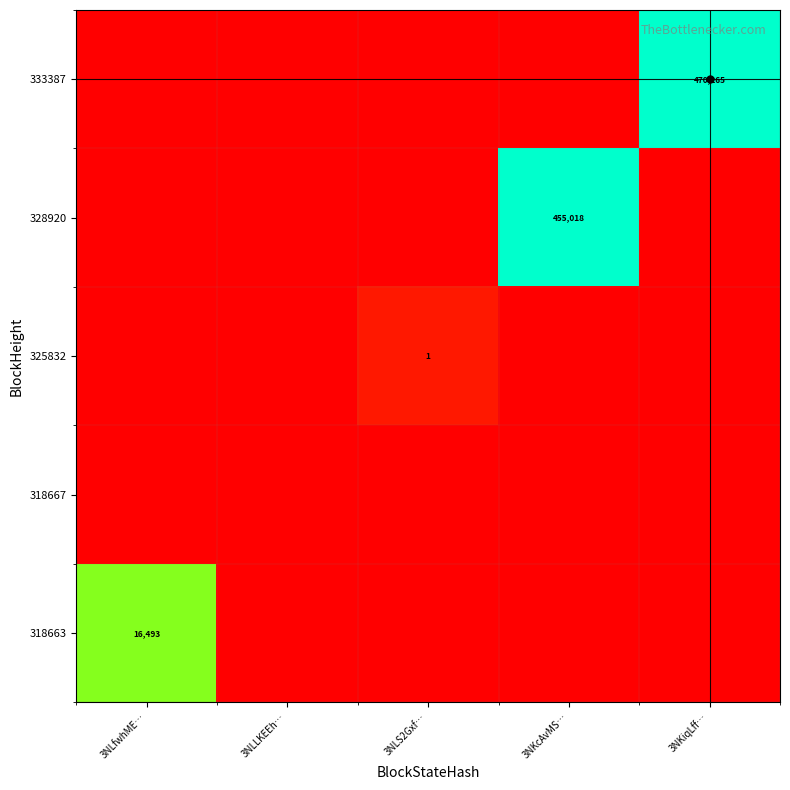

What is the spread (max minus min) of values at 3NKiqLff…?

13.1